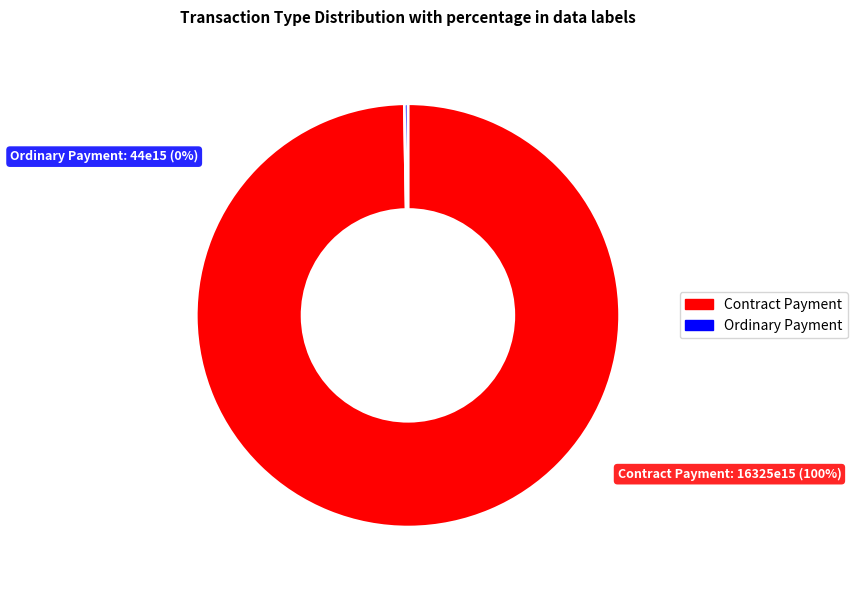

True or false: Contract Payment accounts for 100% of the total.

True